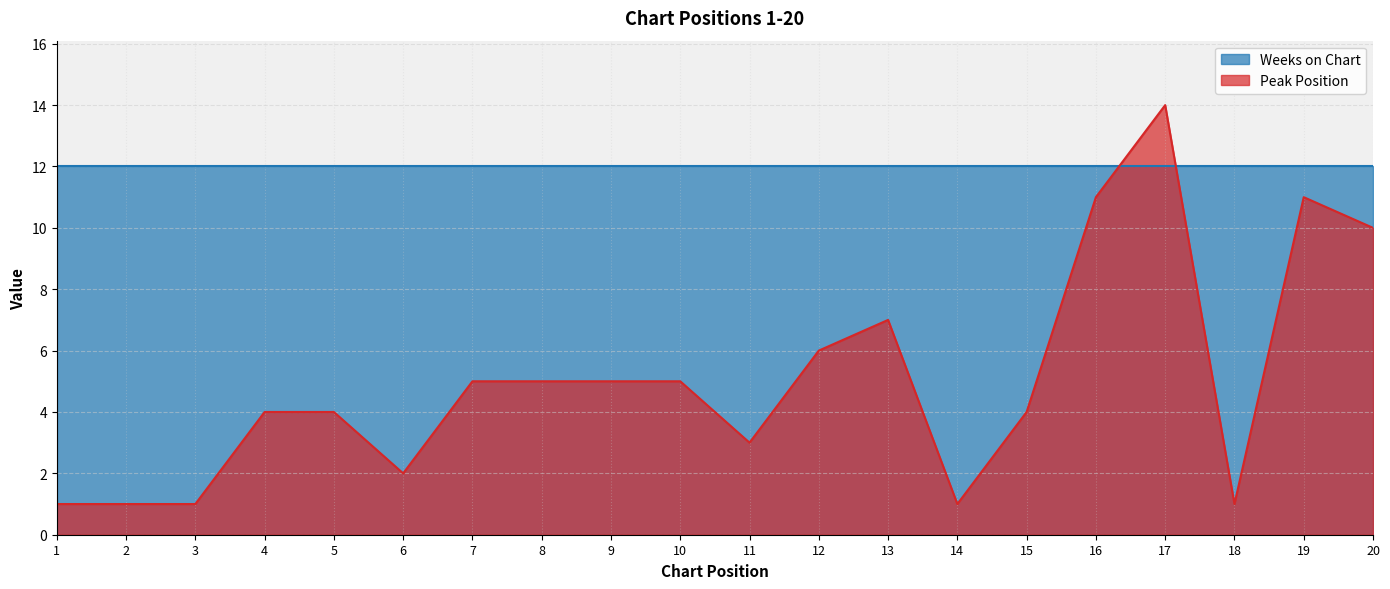

Is it true that the value at 19 is 11?

True